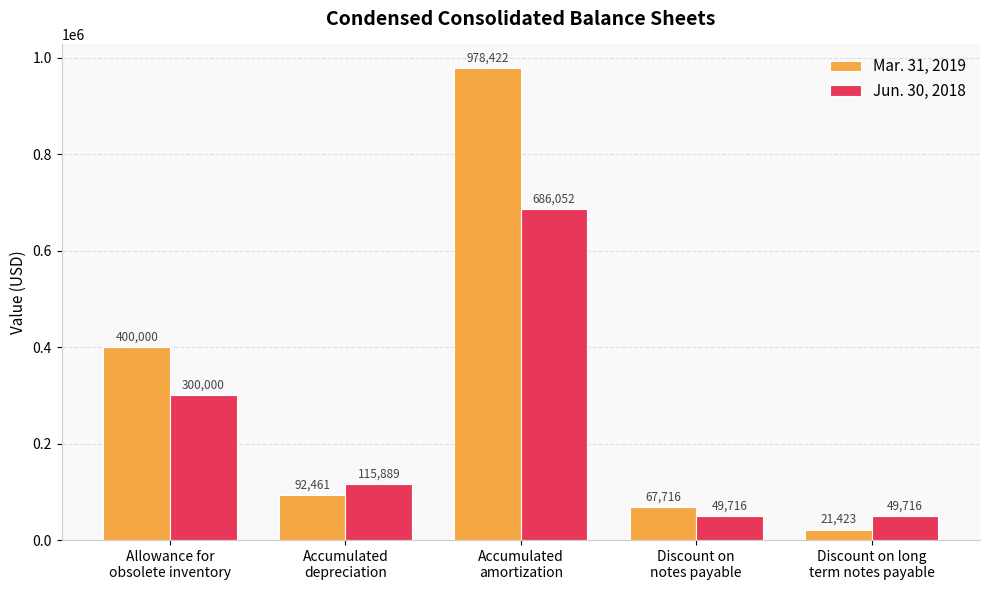

What is the greatest value displayed?

978422